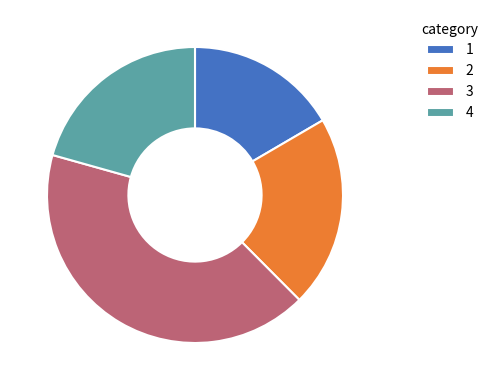

Is the sum of 1 and 3 greater than half?

Yes